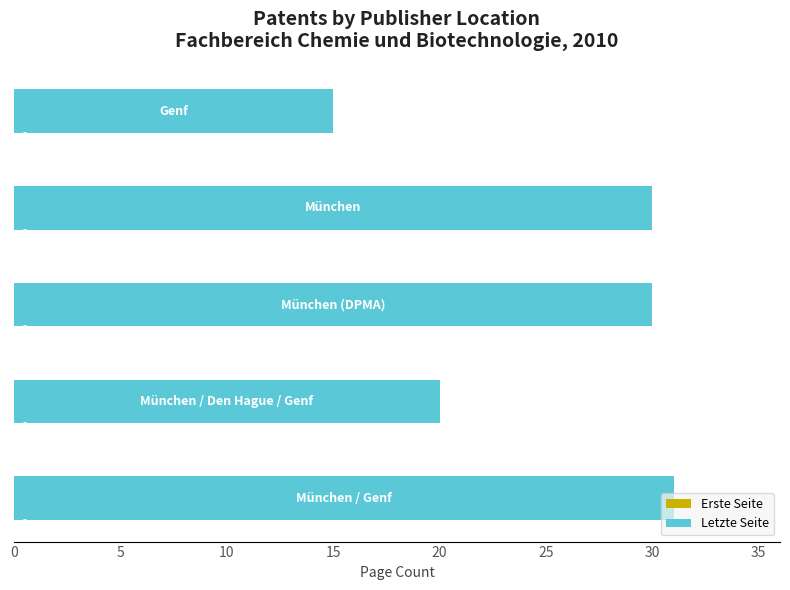

How many distinct data groups are displayed?

2